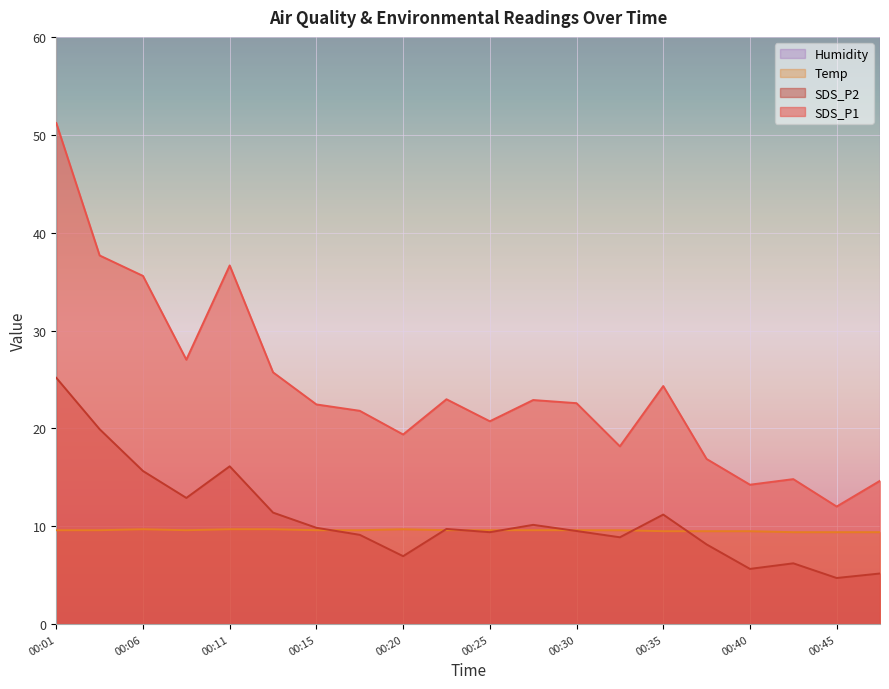

What is the difference between the second highest and second lowest values in the SDS_P1 series?

23.4